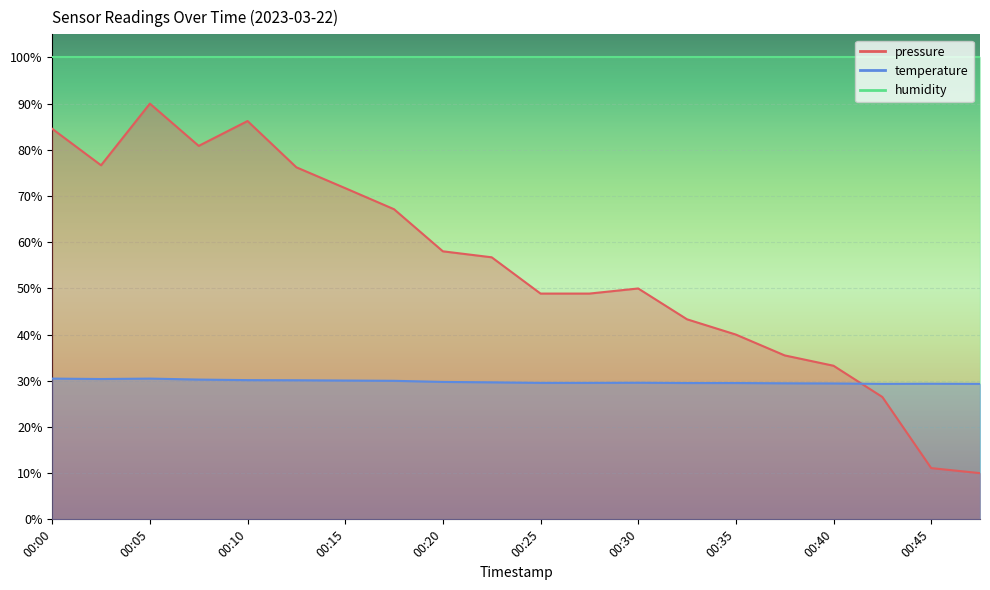

At which label is temperature closest to 29?

00:42